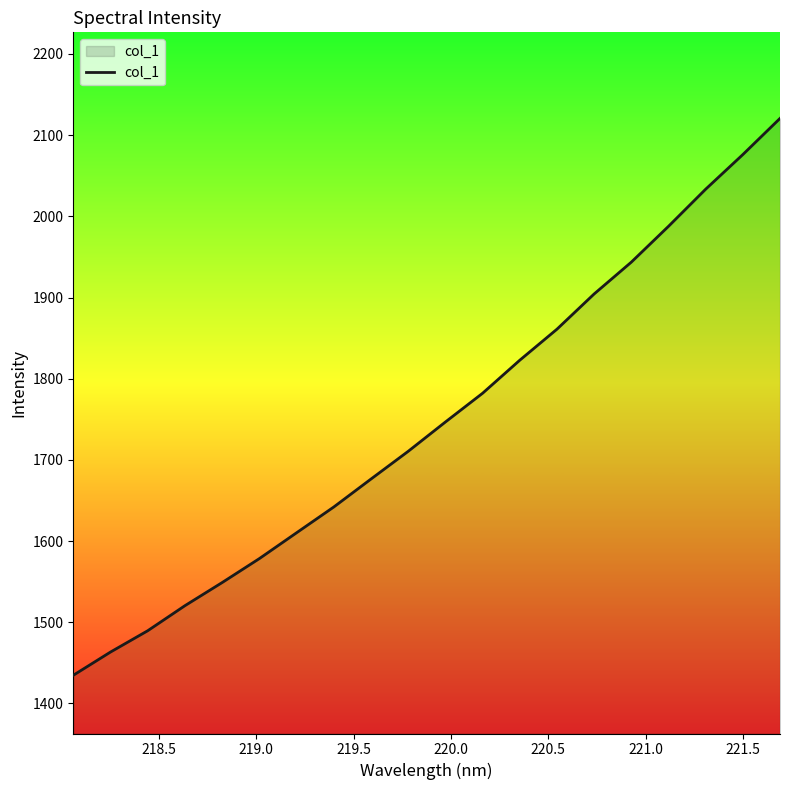

What is the difference between the second highest and second lowest values?

612.9